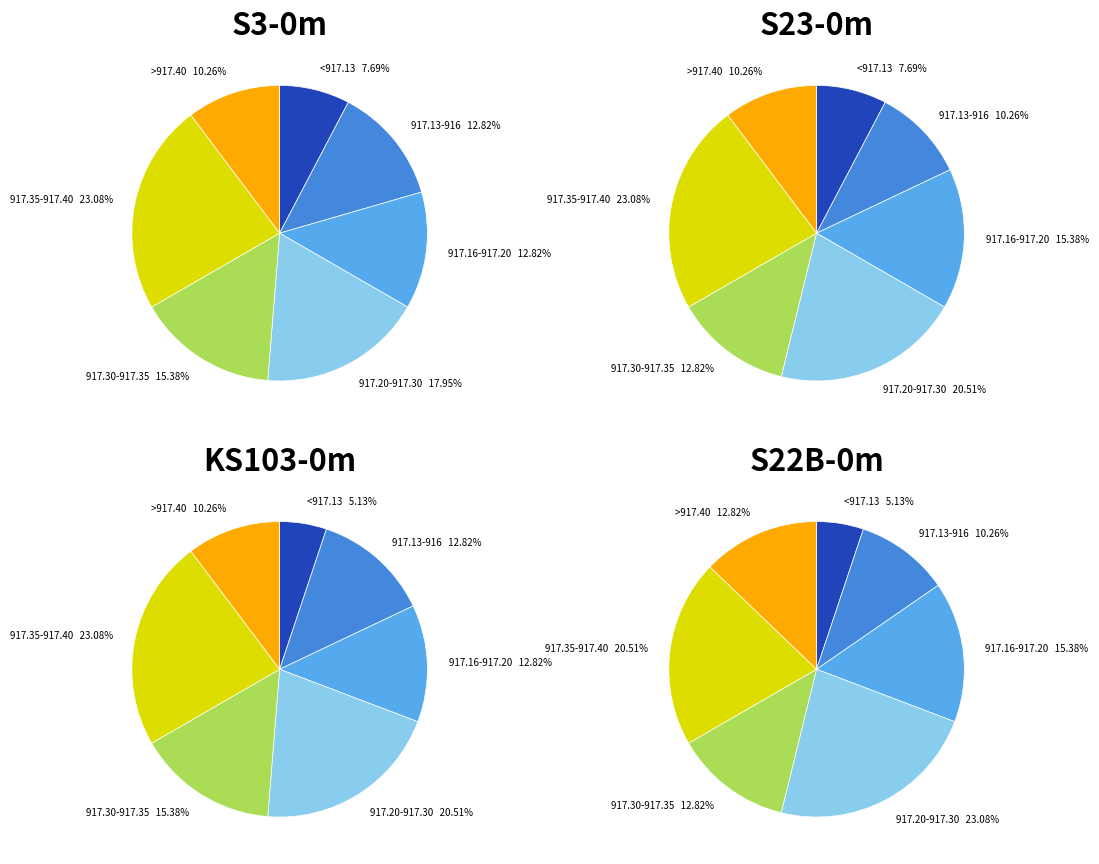

Is there any slice that represents more than half of the pie?

No